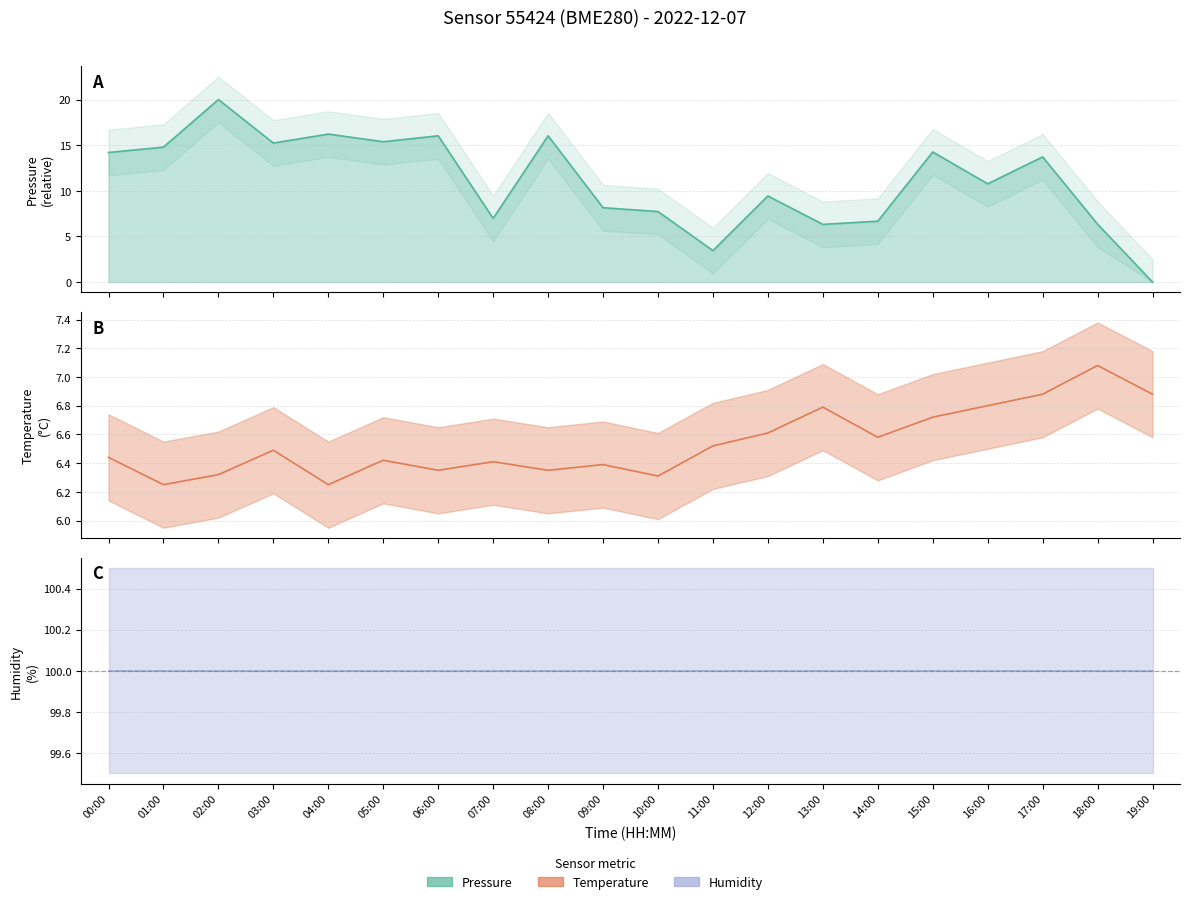

The value of temperature at 13:00 is 10.0. True or false?

False